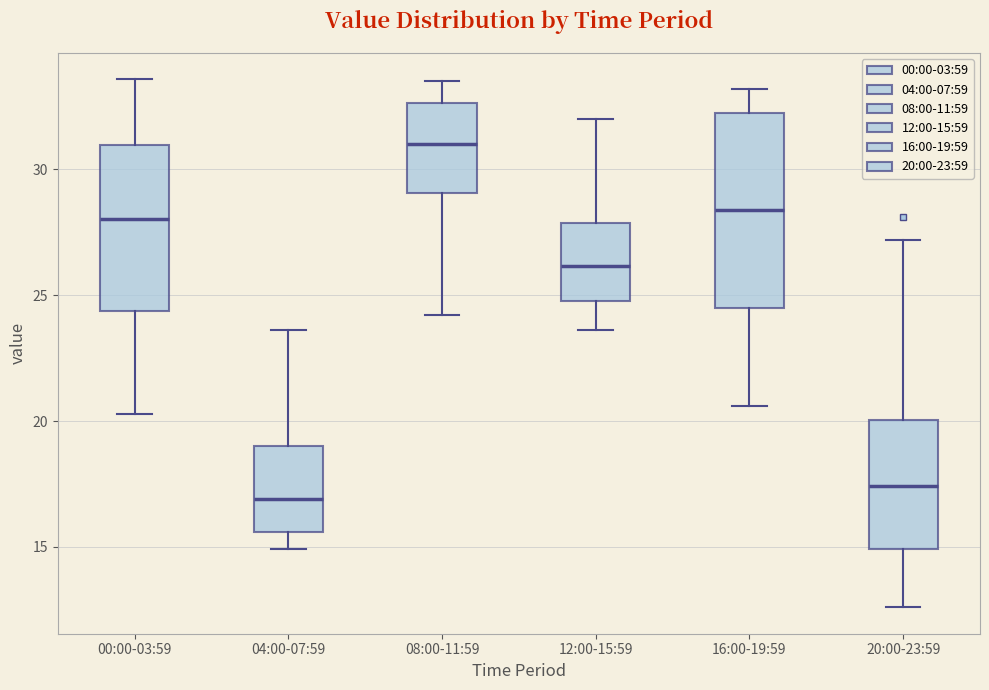

Where does the upper whisker of the box for 00:00-03:59 end on the y-axis? The values are not printed on the chart, so give them approximately, as read against the axis.

33.5